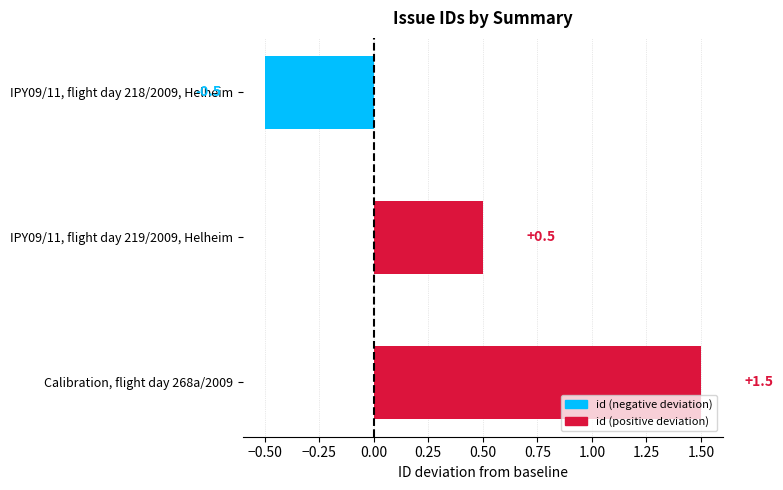

How many data points does each series have?

3